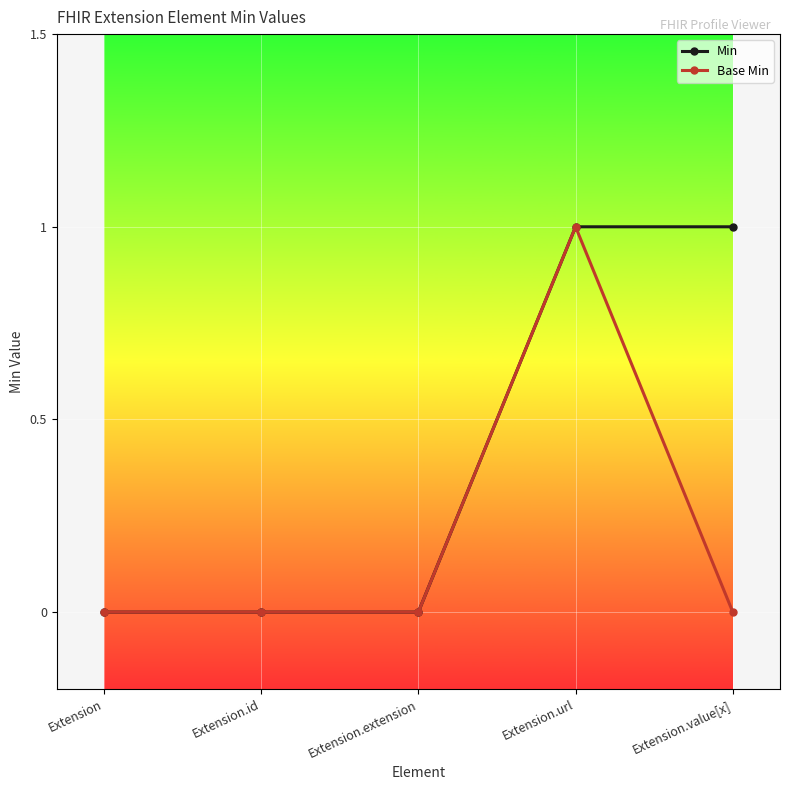

Rank the series by their average value, from highest to lowest.

Min, Base Min